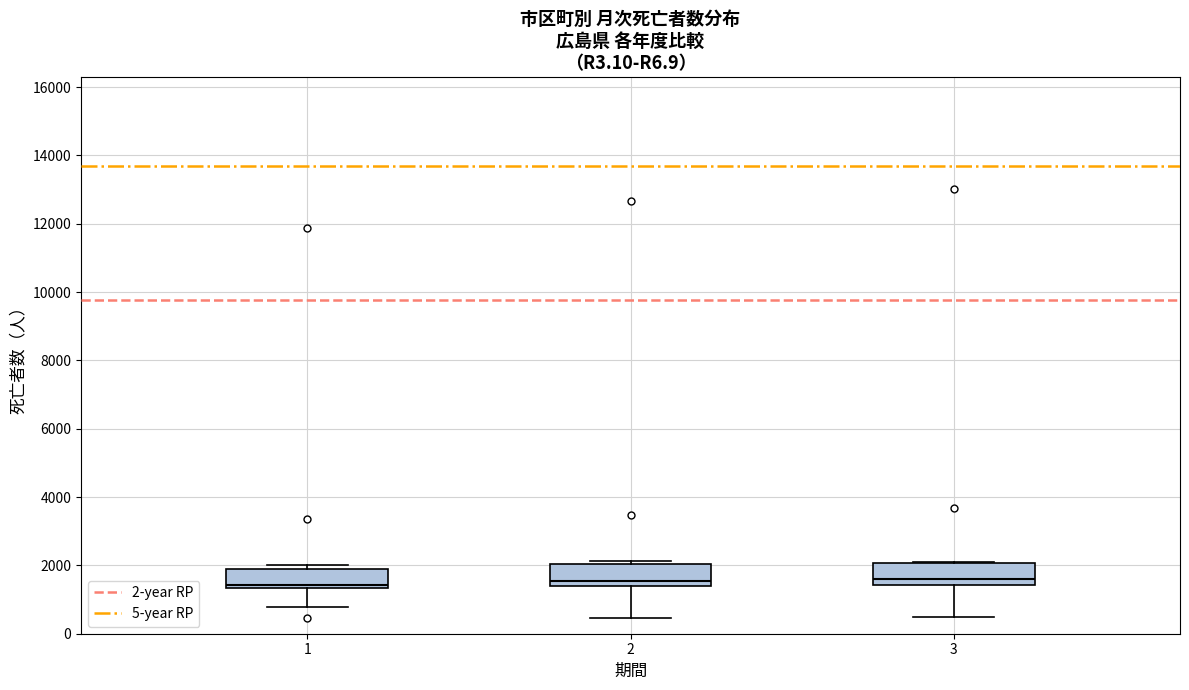

Where is the lower edge of the box at x = 2 on the y-axis? The values are not printed on the chart, so give them approximately, as read against the axis.

1400